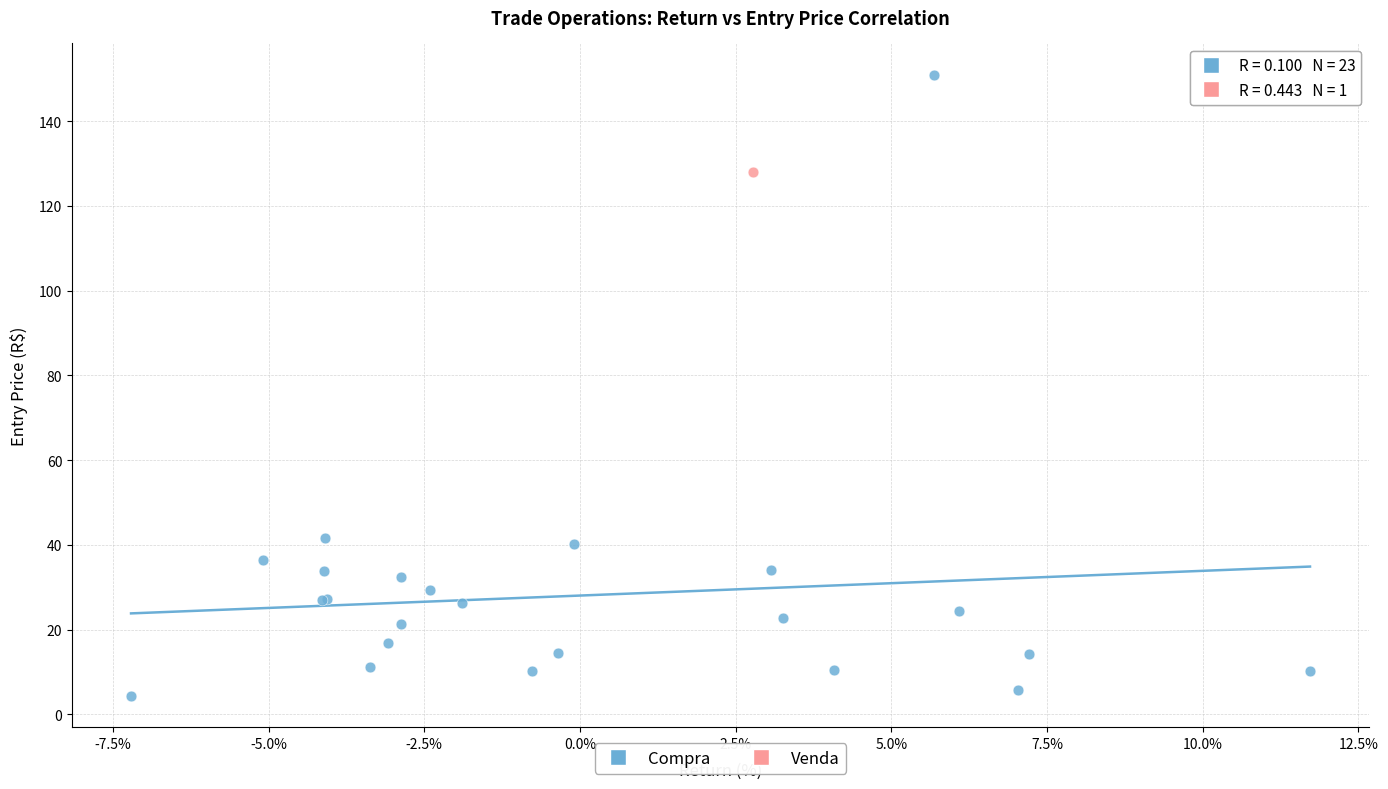

What are all the series names shown in the legend?

Compra, Venda